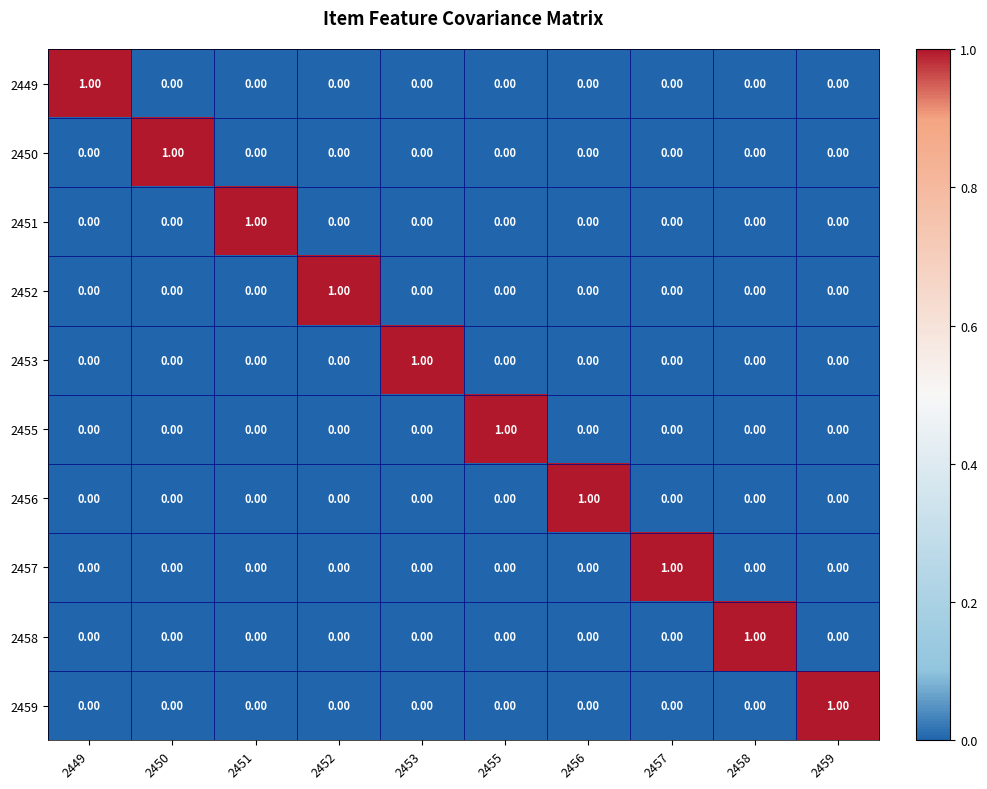

At how many categories does at least one series exceed 0?

10